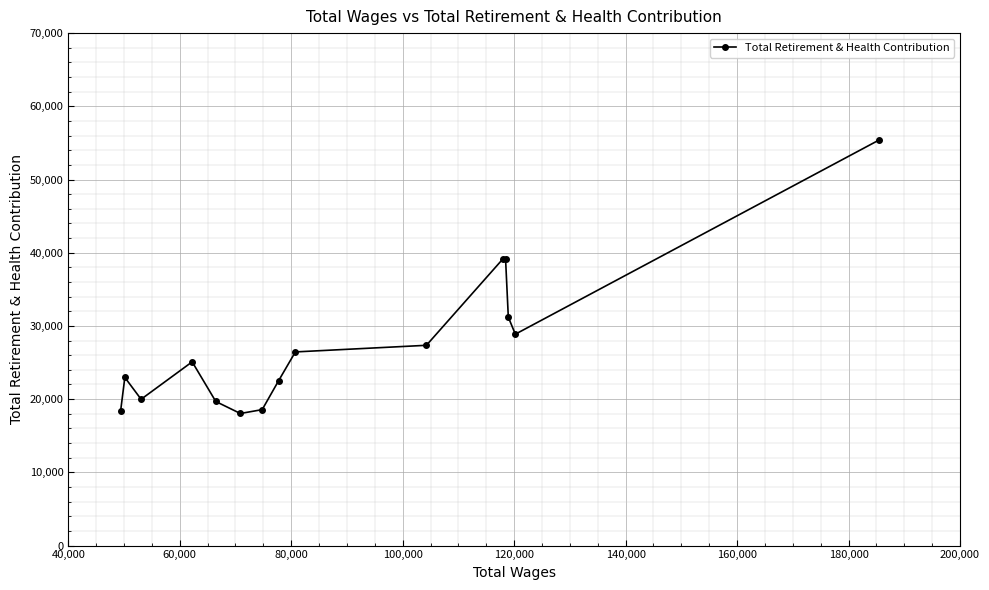

What is the value of the 14th point from the left?

28872